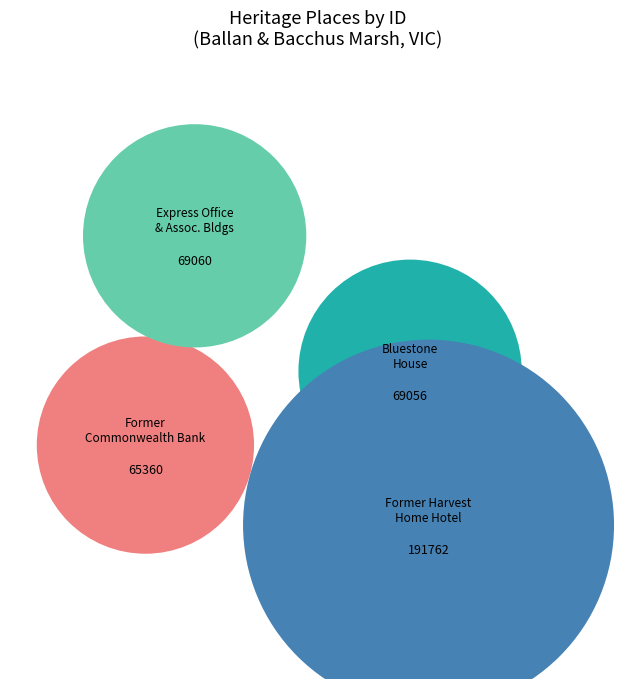

Do Former Harvest Home Hotel and Bluestone House together represent more than half of the pie?

Yes